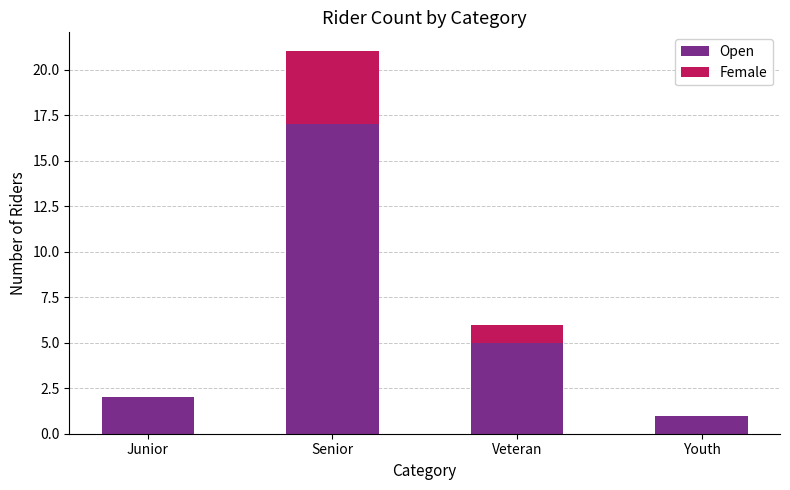

At which category is the sum across all series the highest?

Senior